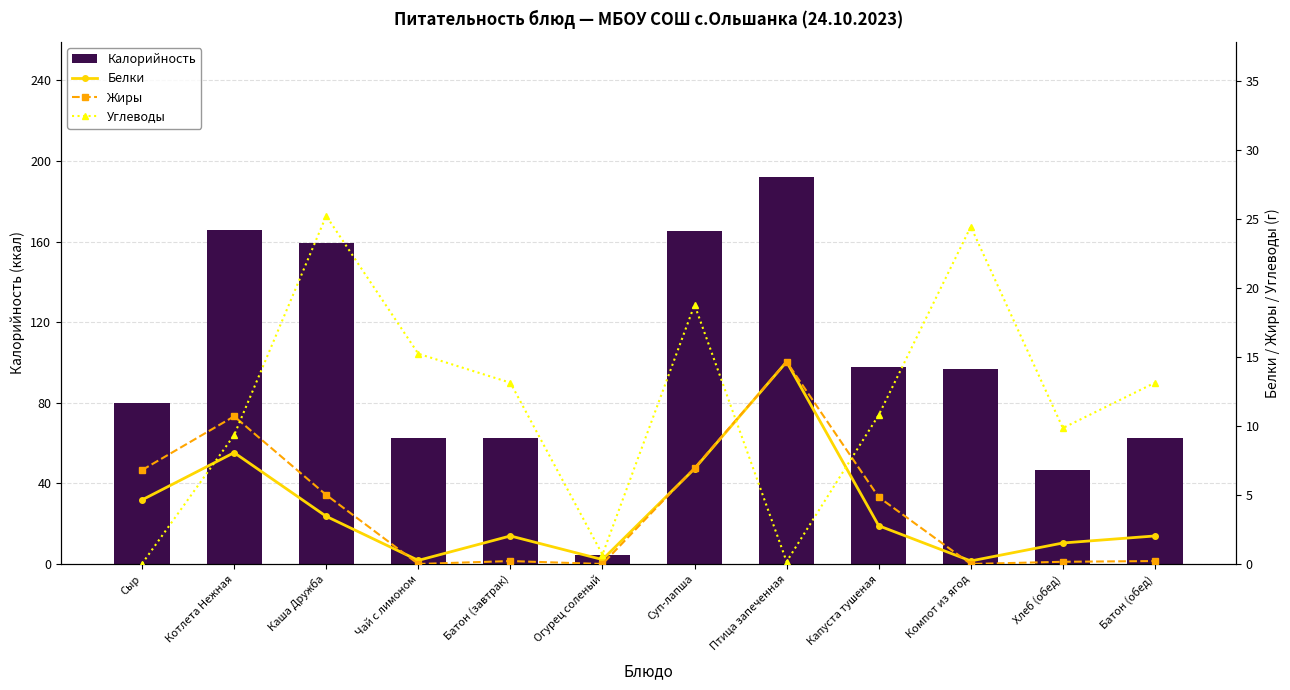

Between Капуста тушеная and Птица запеченная, which is larger?

Птица запеченная